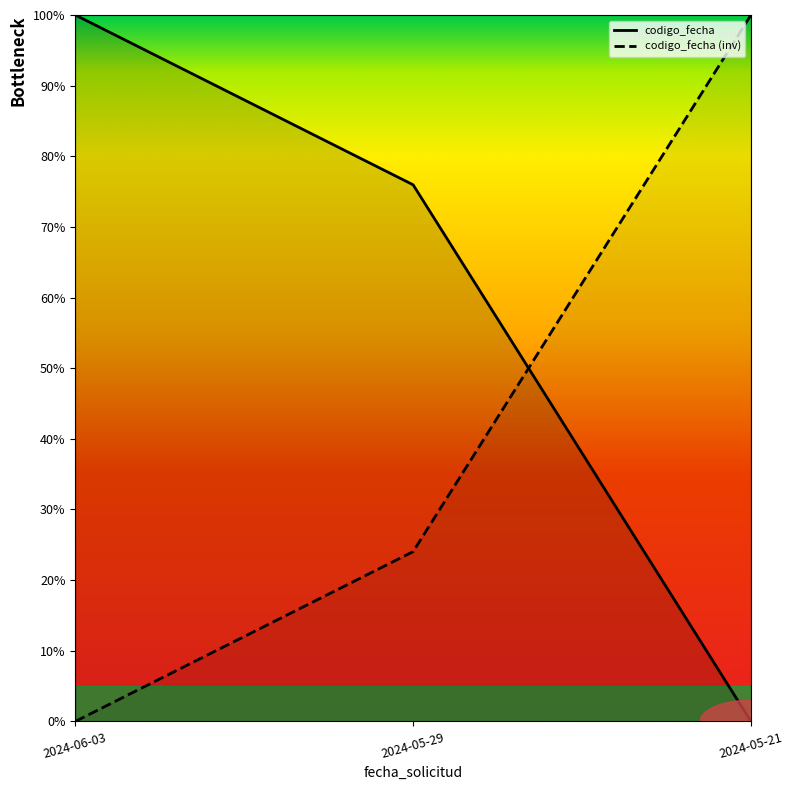

How many distinct data groups are displayed?

2